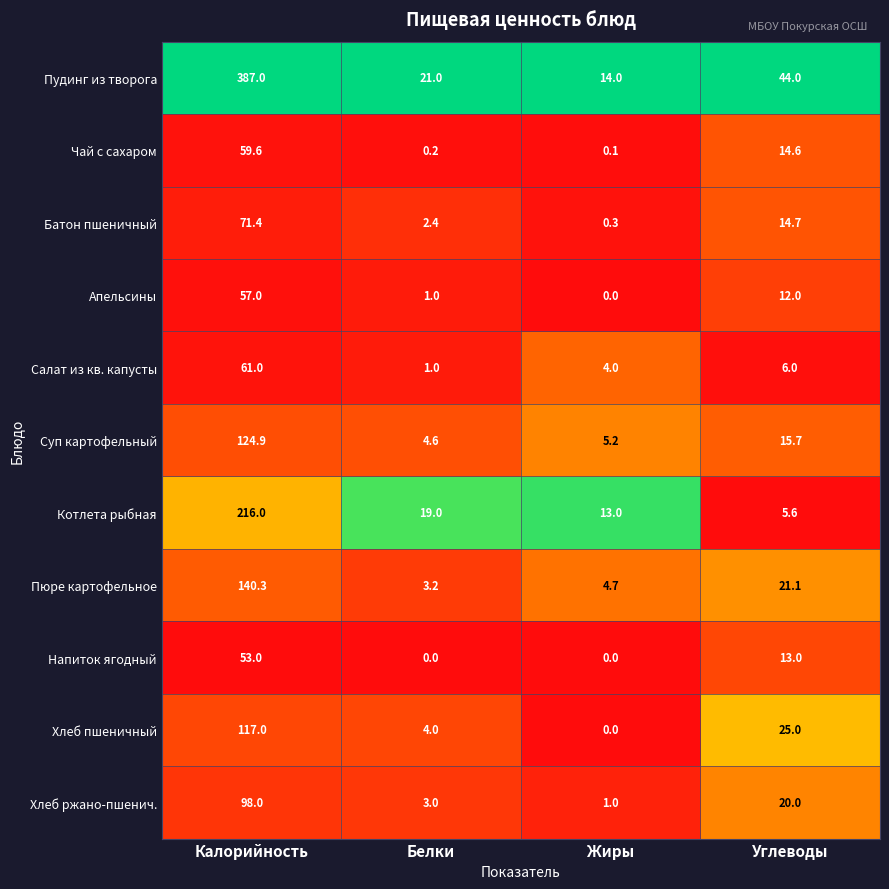

What value does the Суп картофельный series have at Белки?

4.6